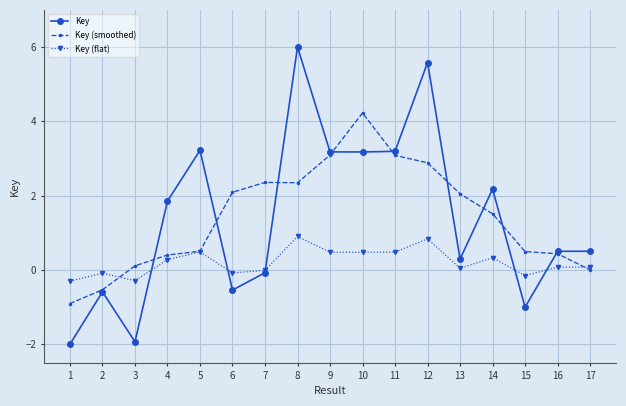

How many lines are shown in the chart?

3